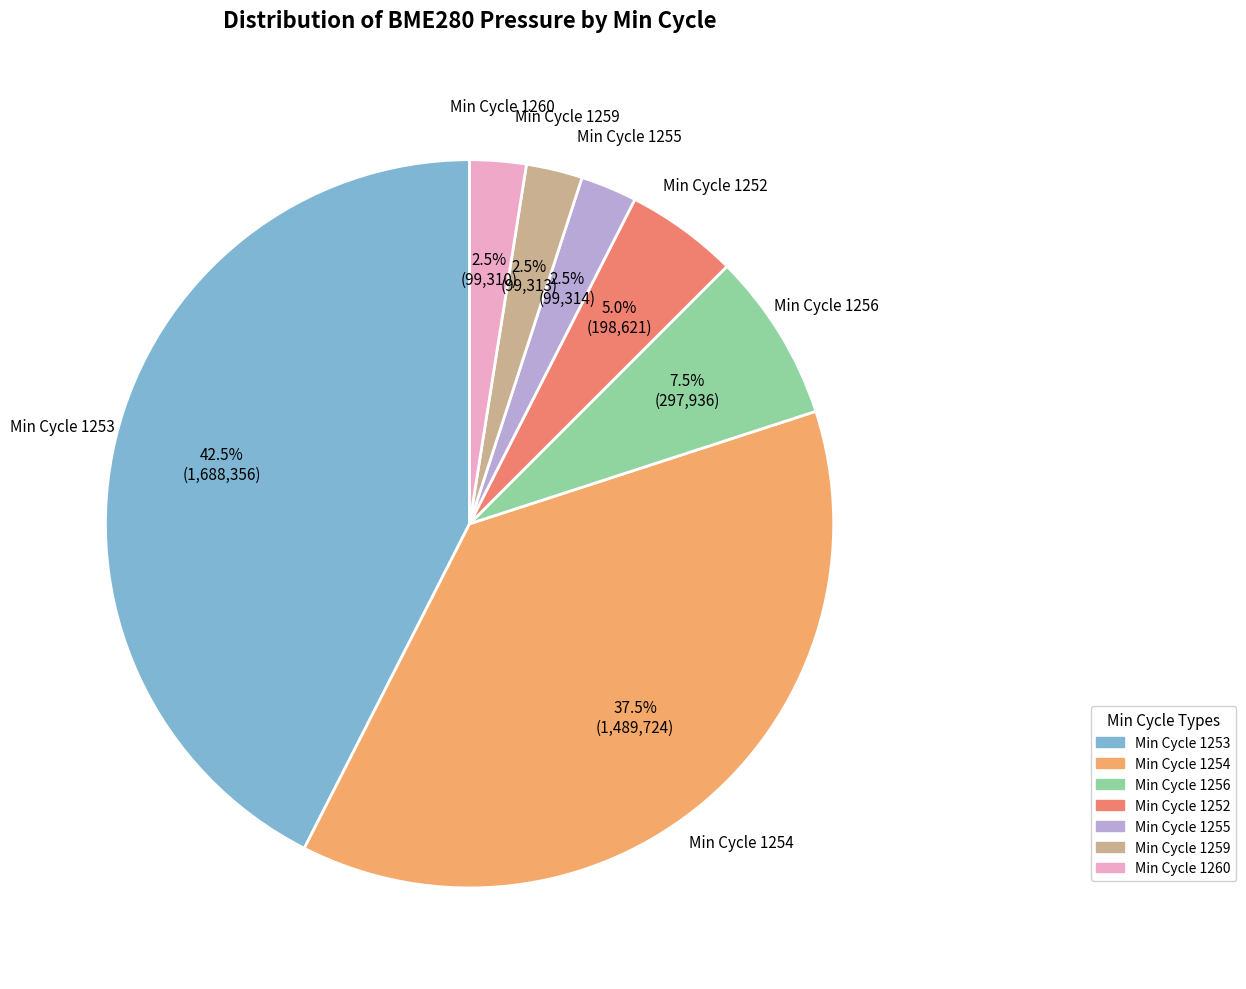

What is the ratio of the value at Min Cycle 1259 to the value at Min Cycle 1256?

0.3